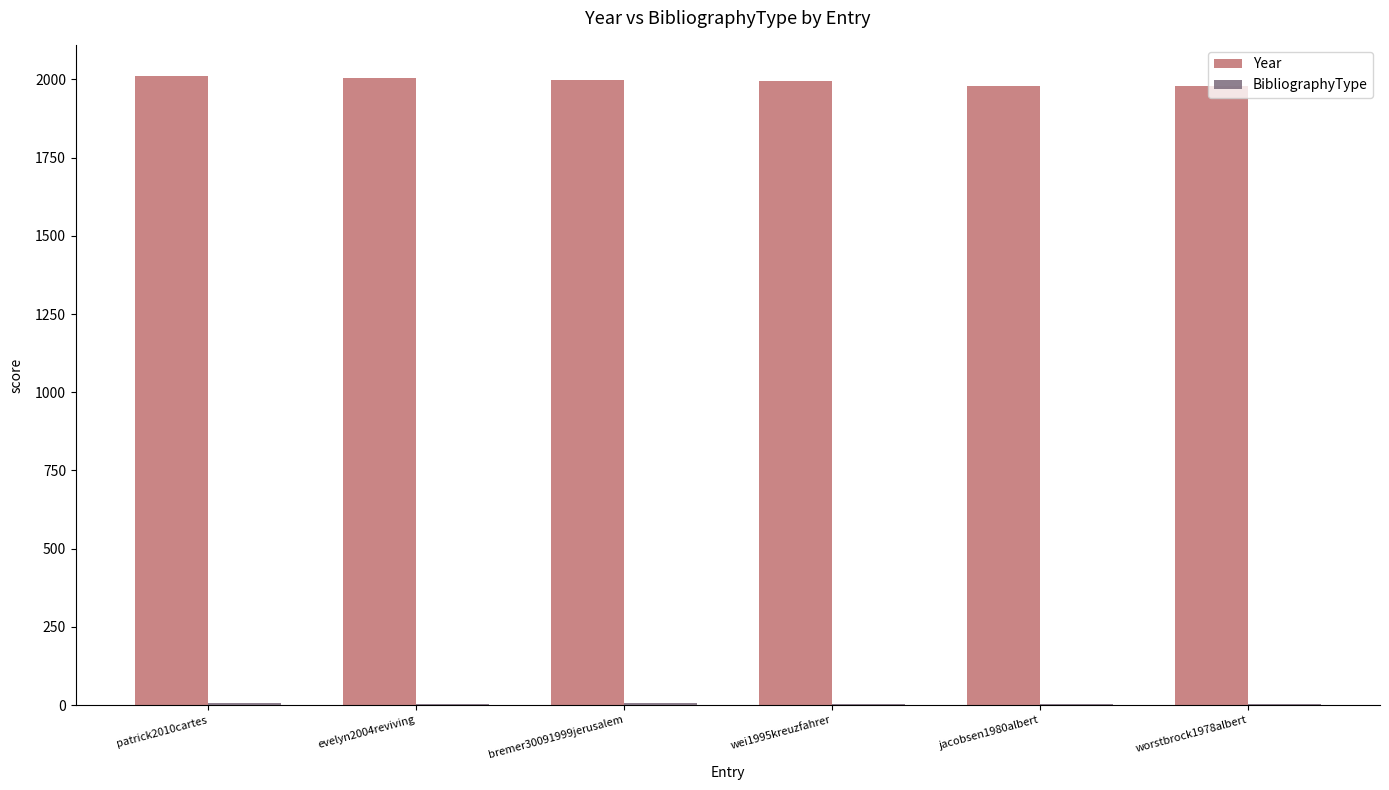

Is it true that Year equals 2004 at evelyn2004reviving?

True